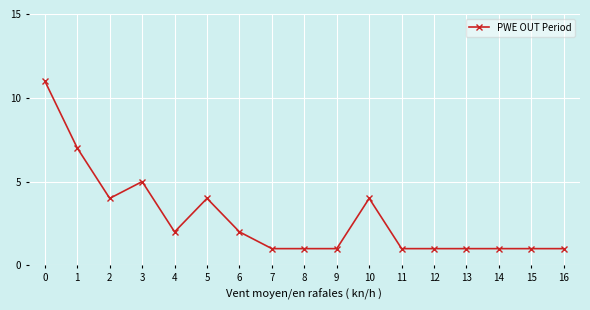

Does the chart have visible grid lines?

Yes